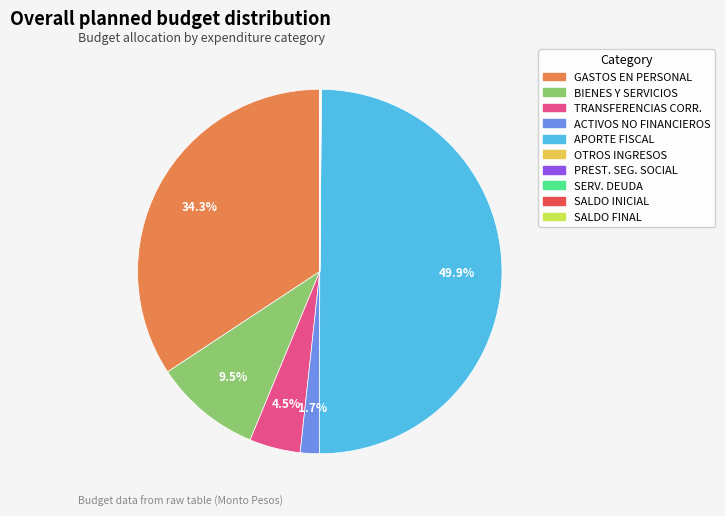

Does any single category account for the majority?

No